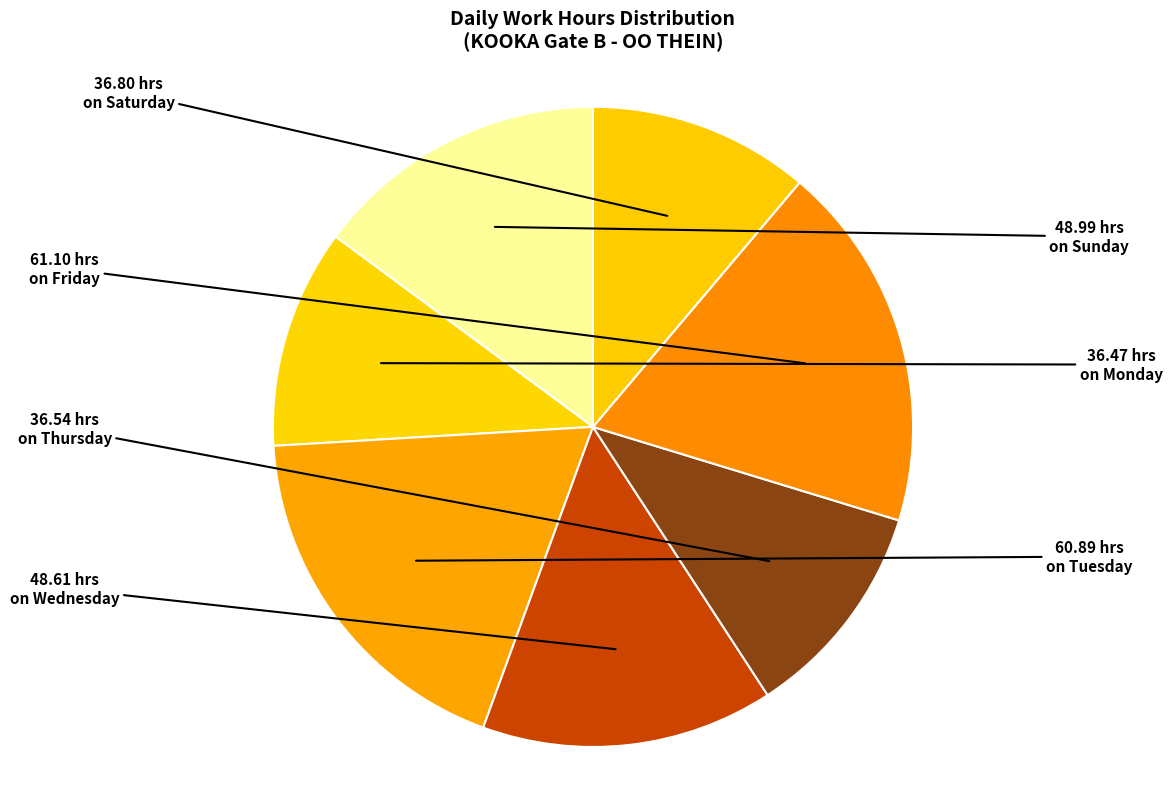

How many slices are in this pie chart?

7